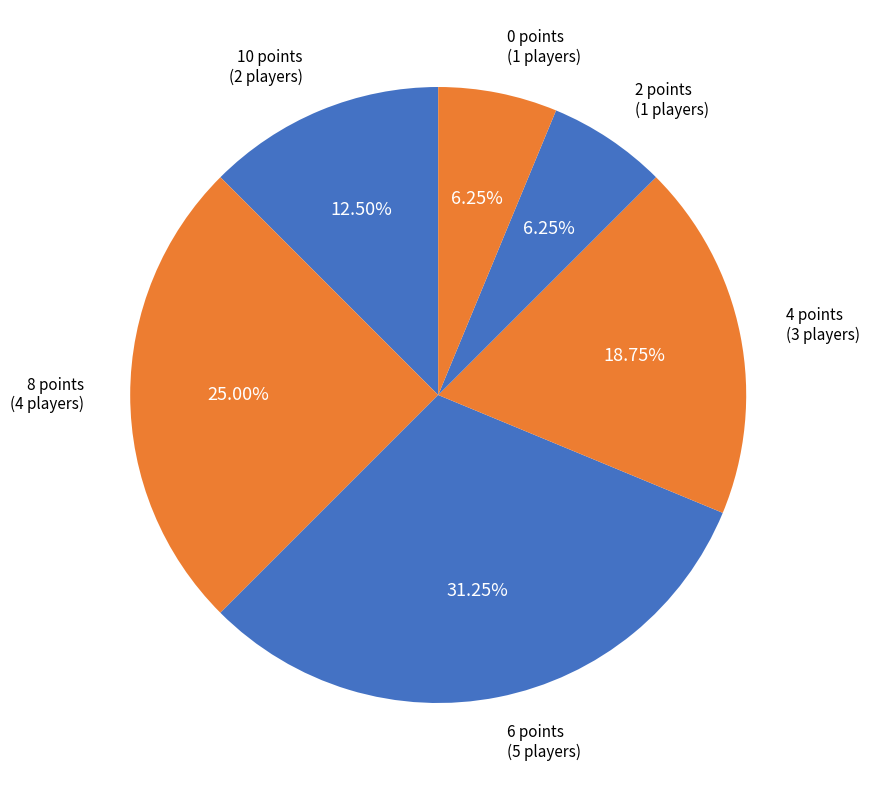

Is there any slice that represents more than half of the pie?

No